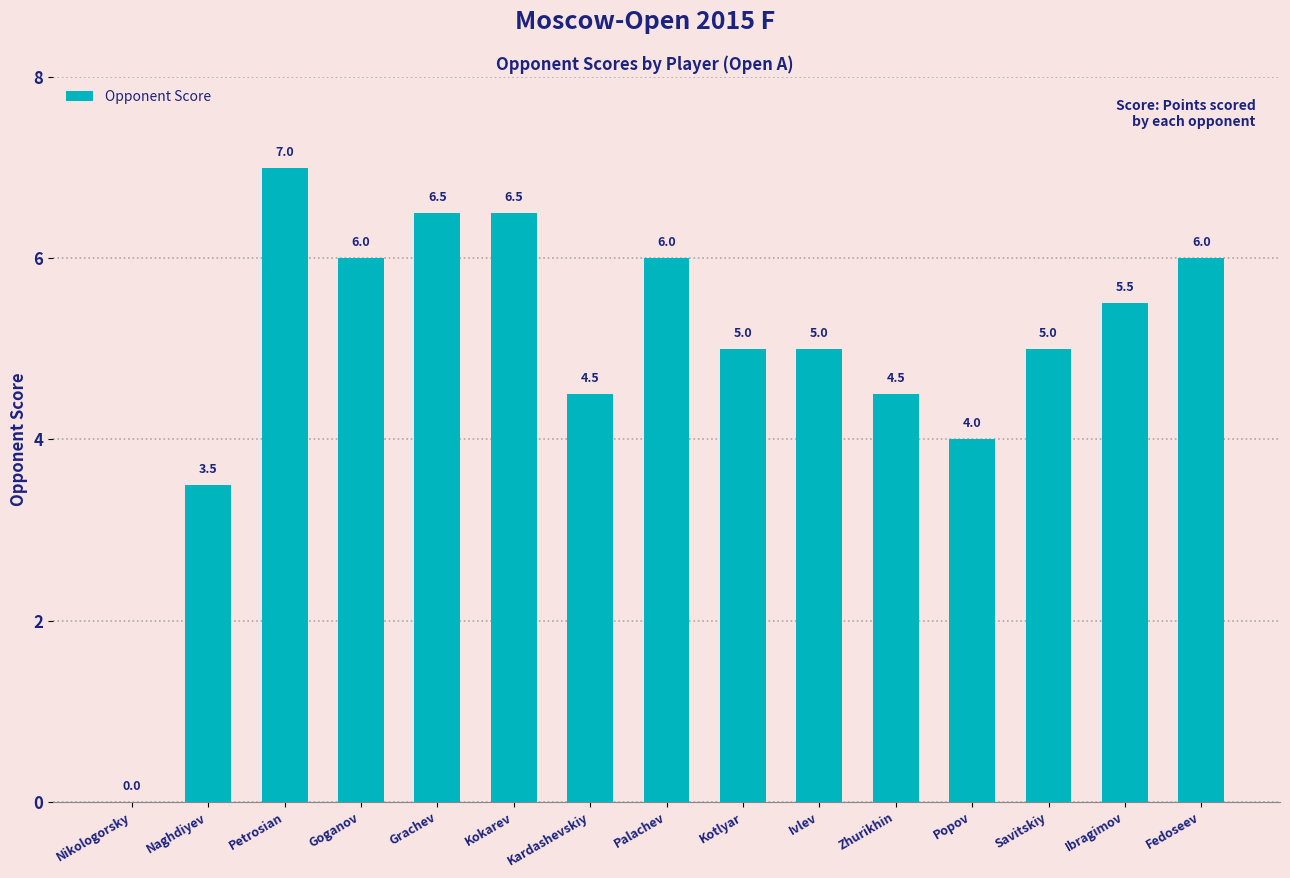

Which label corresponds to the largest value in the chart?

Petrosian